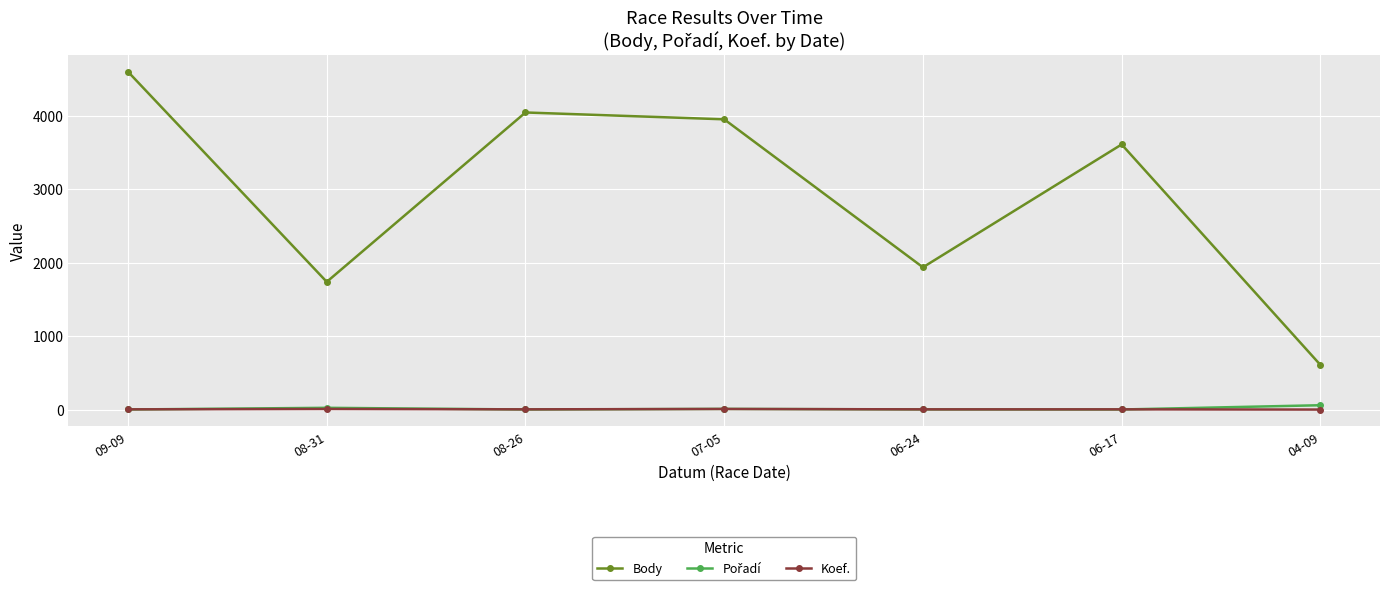

Does the chart display data point markers on the line(s)?

Yes